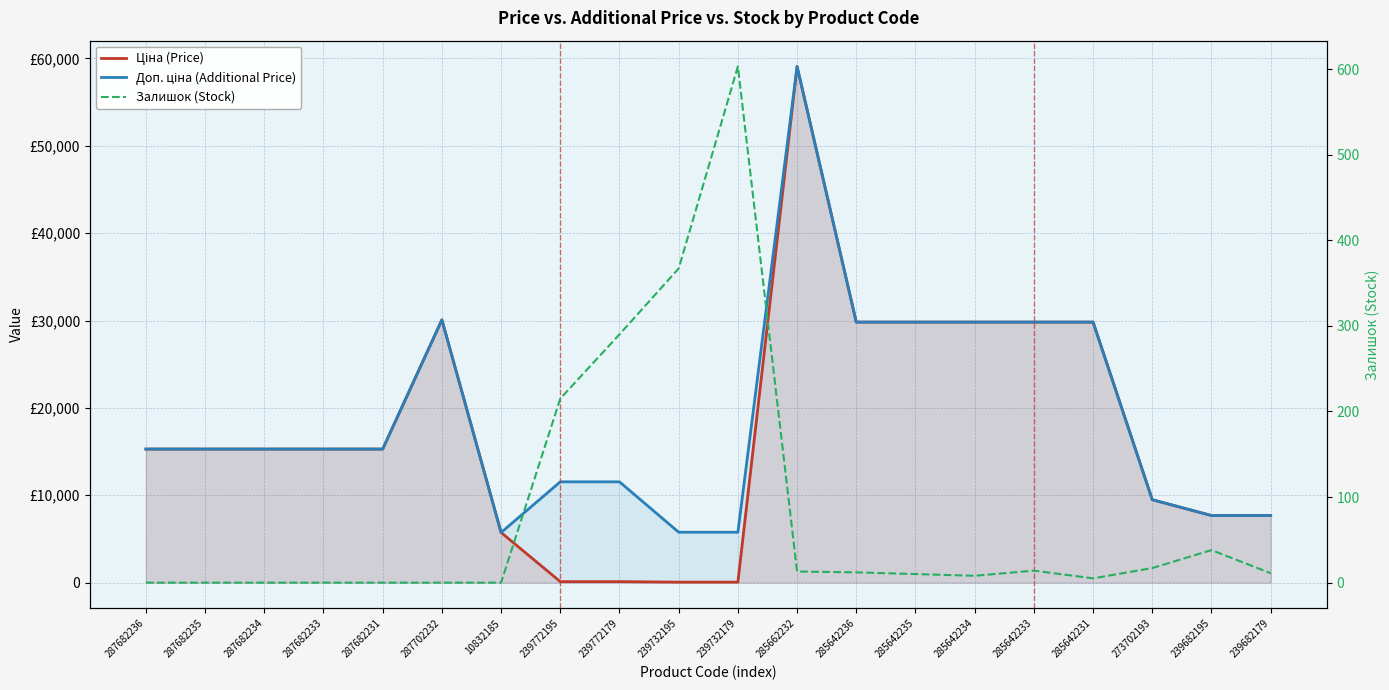

True or false: Доп. ціна (Additional Price) and Залишок (Stock) intersect in this chart.

False